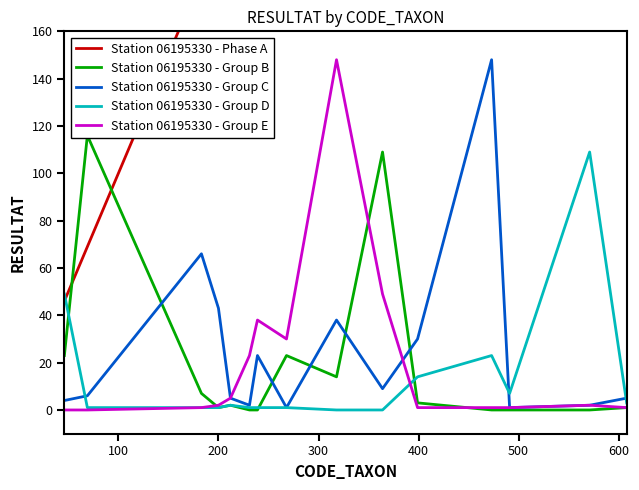

How many data points in Station 06195330 - Group E are less than 2?

7